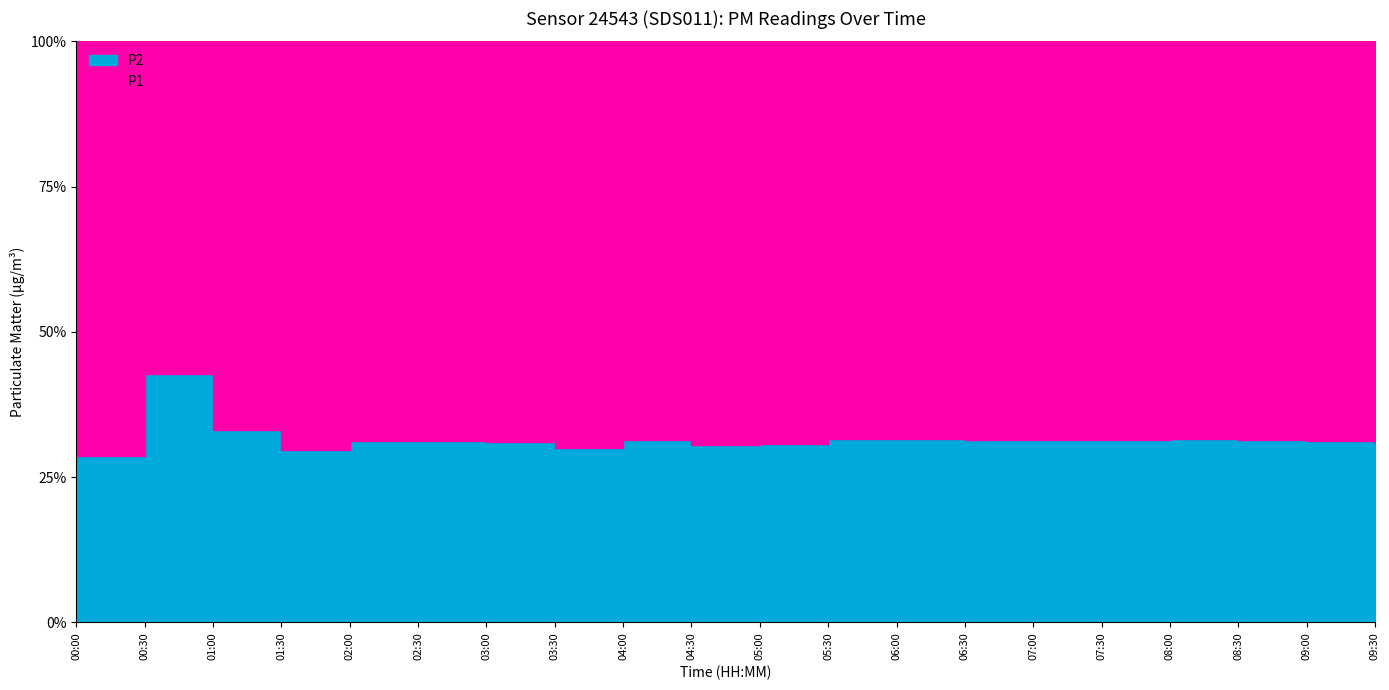

At which label does P1 first exceed 6?

01:30